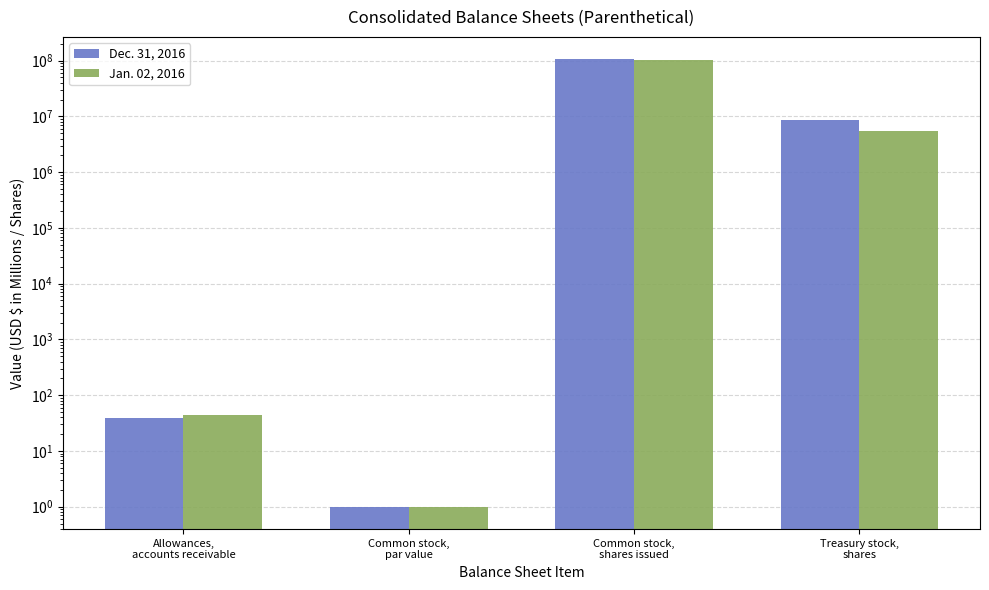

Which series has the largest range (max minus min)?

Dec. 31, 2016